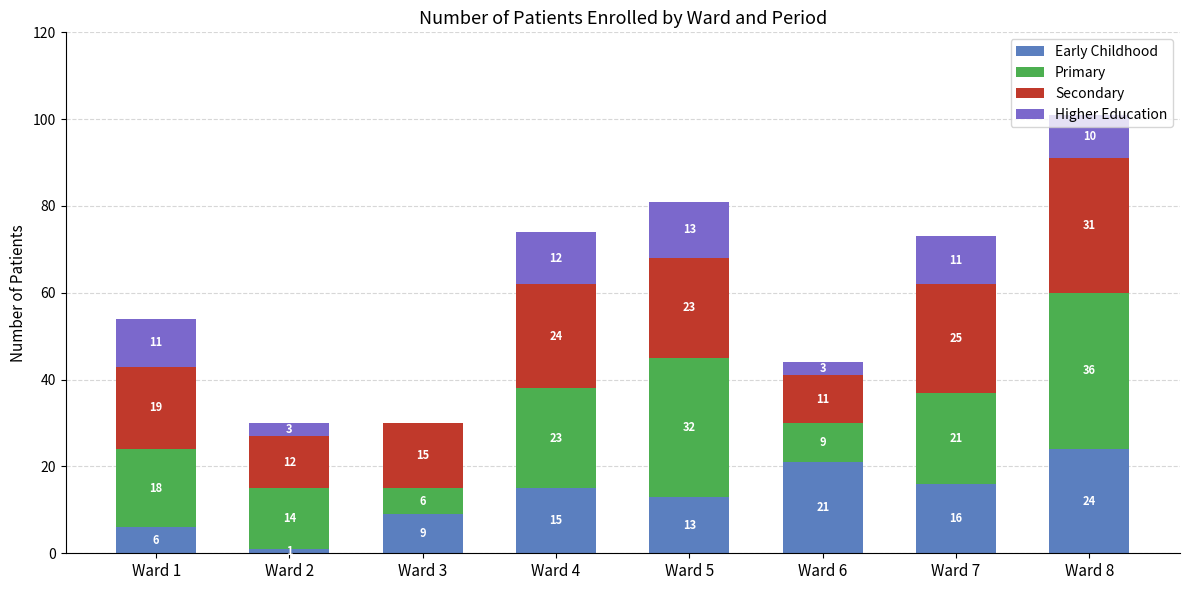

Does the chart contain stacked bars?

Yes